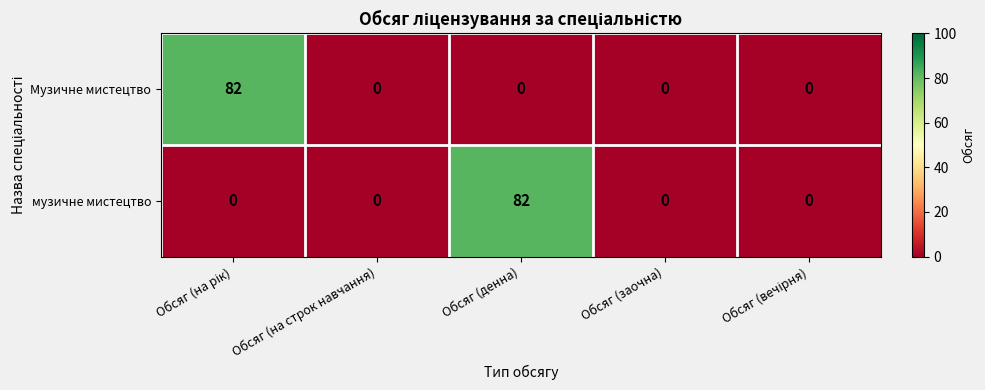

The value of музичне мистецтво at Обсяг (на строк навчання) is 0. True or false?

True